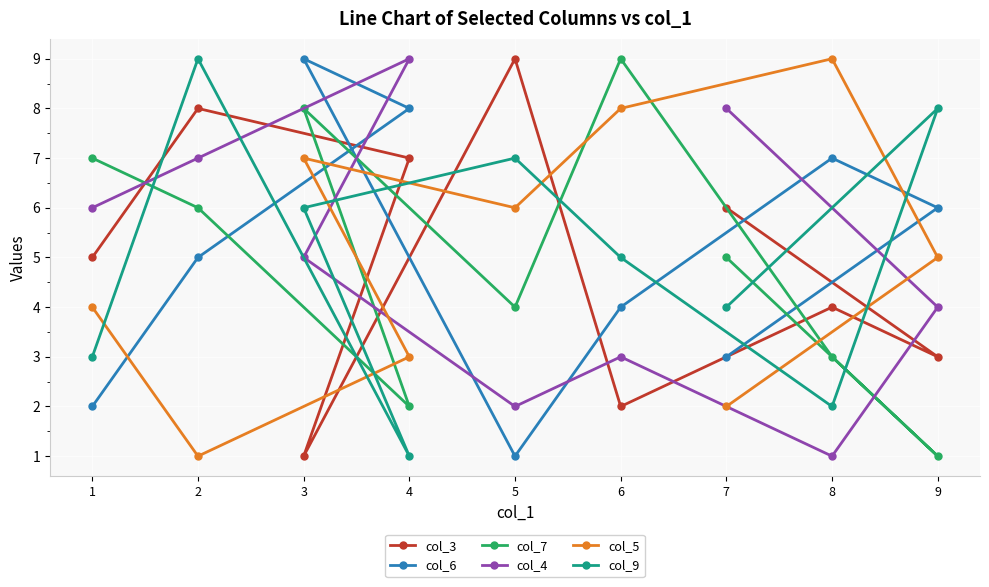

At which label is col_5 closest to 5?

9